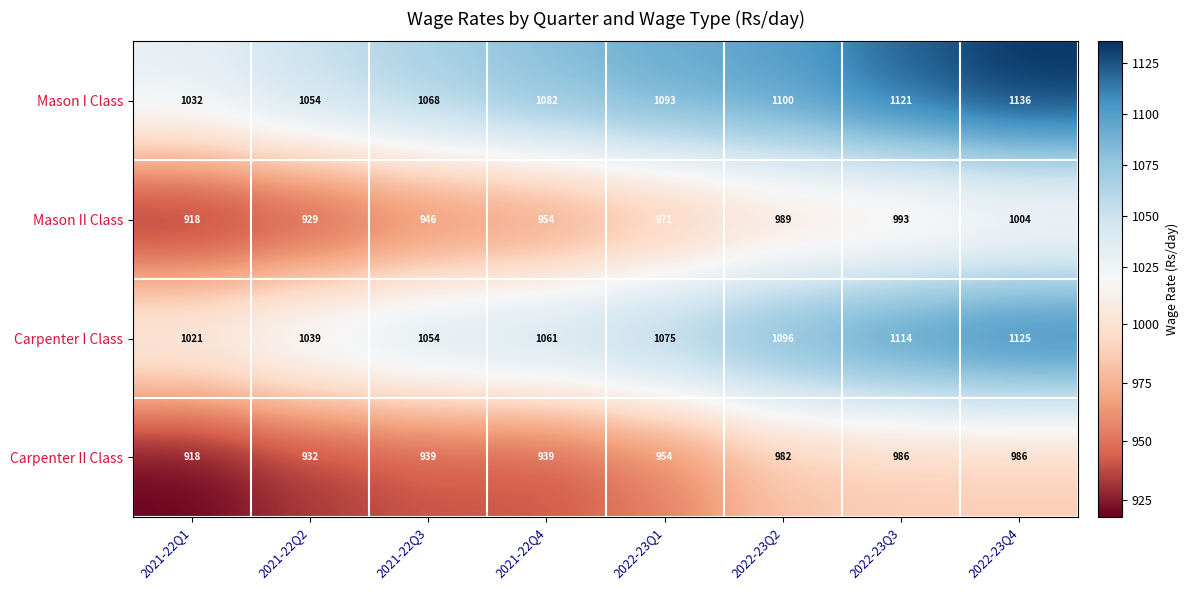

What is the difference between the maximum and minimum values in the Carpenter I Class series?

104